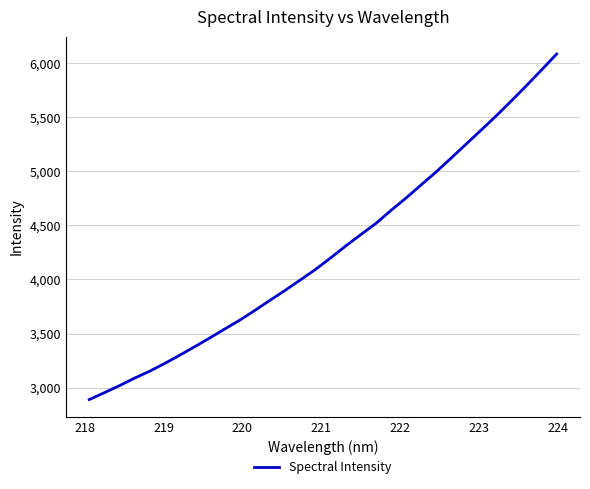

What is the greatest value displayed?

6085.3